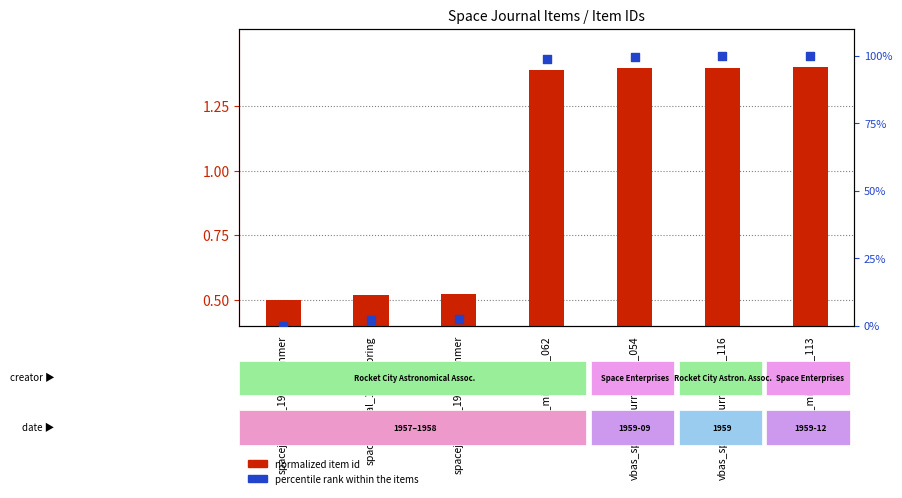

What are all the series names shown in the legend?

normalized item id, percentile rank within the items